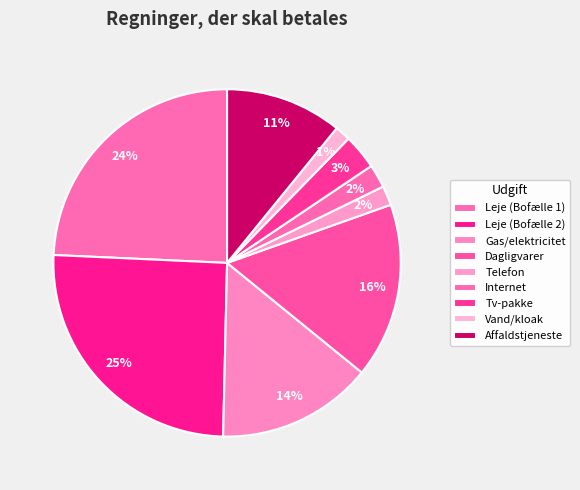

Count the number of slices in the pie.

9